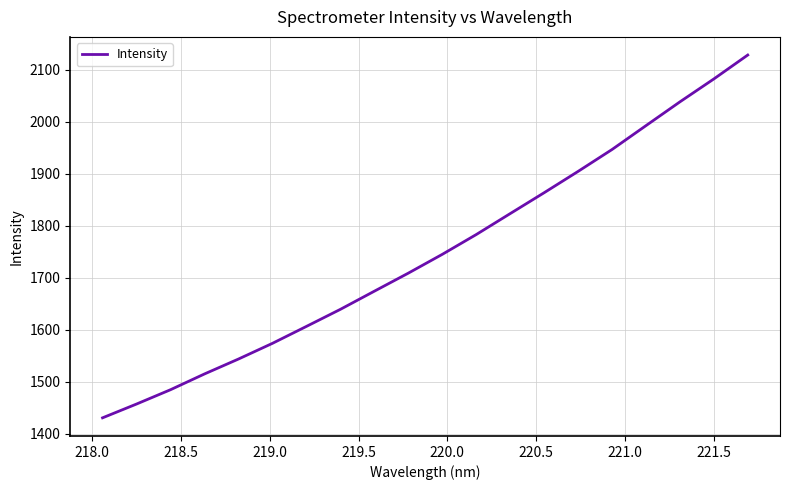

What is the sum of all values?

34935.8